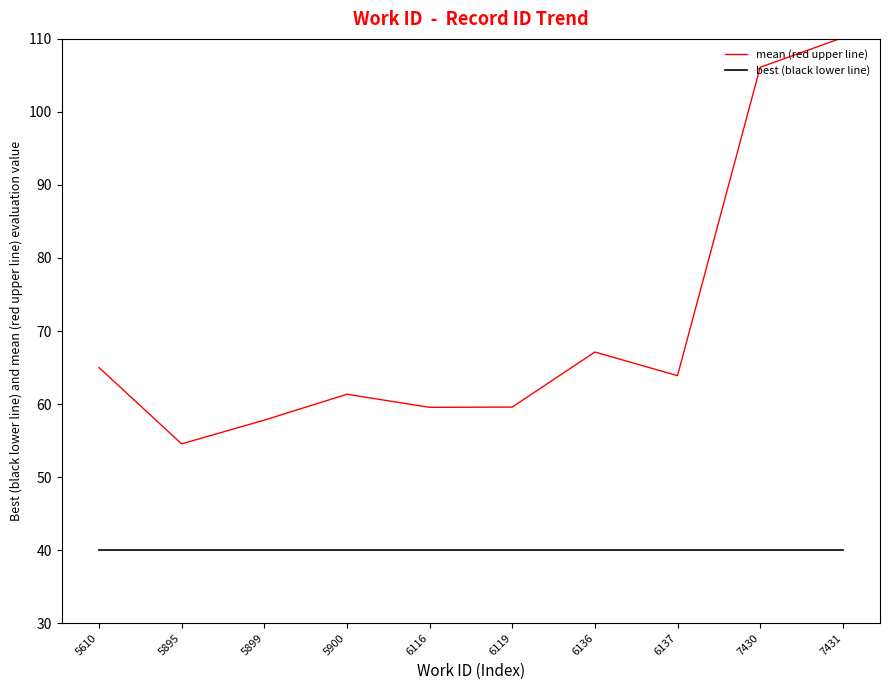

Which series has the largest range (max minus min)?

mean (red upper line)